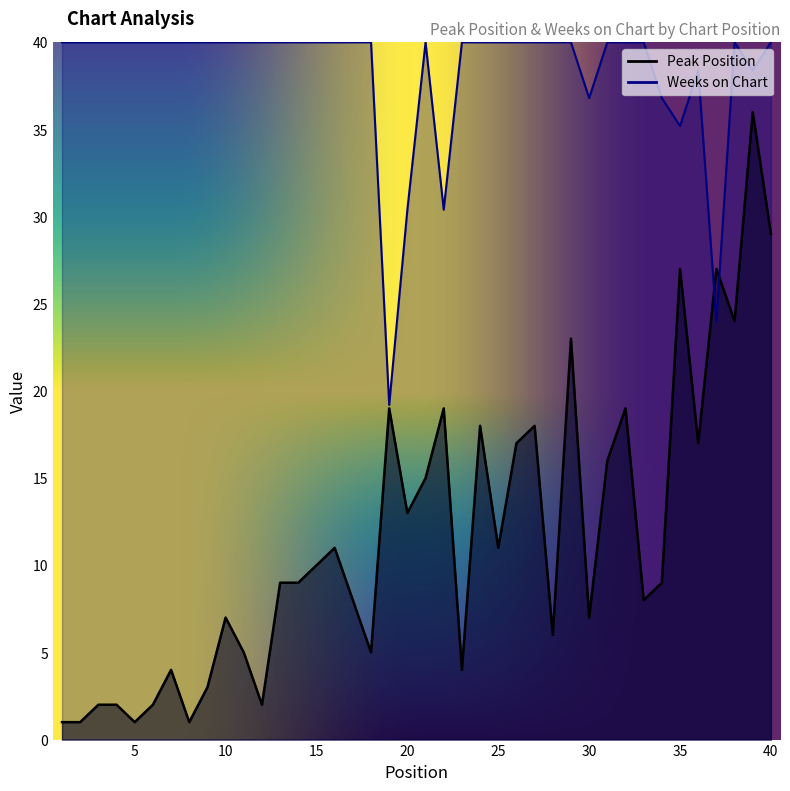

How many values in the Peak Position series exceed 9?

19